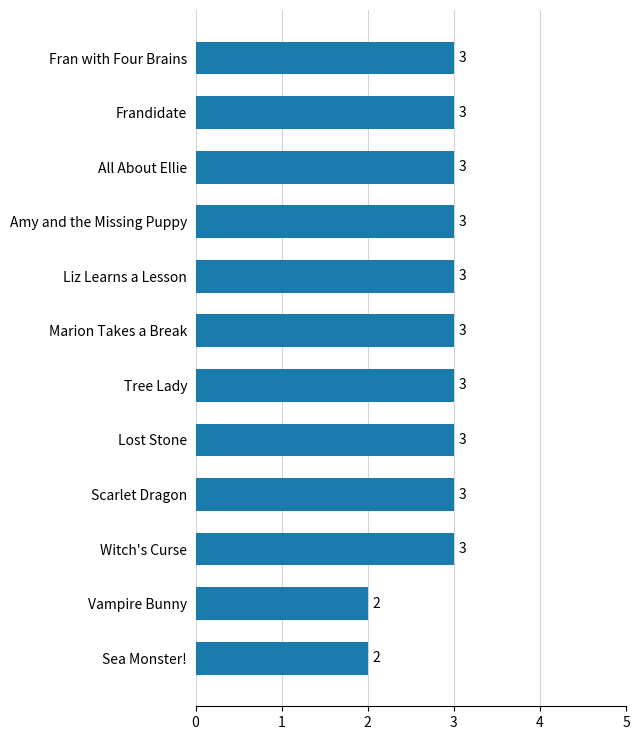

What is the minimum value shown in the chart?

2